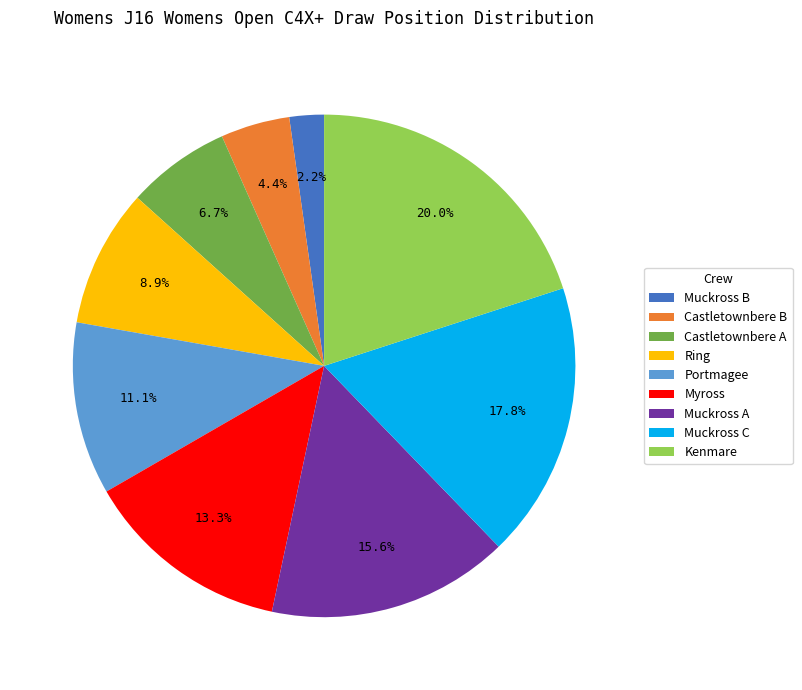

What percentage do Castletownbere B and Ring together represent?

13.3%